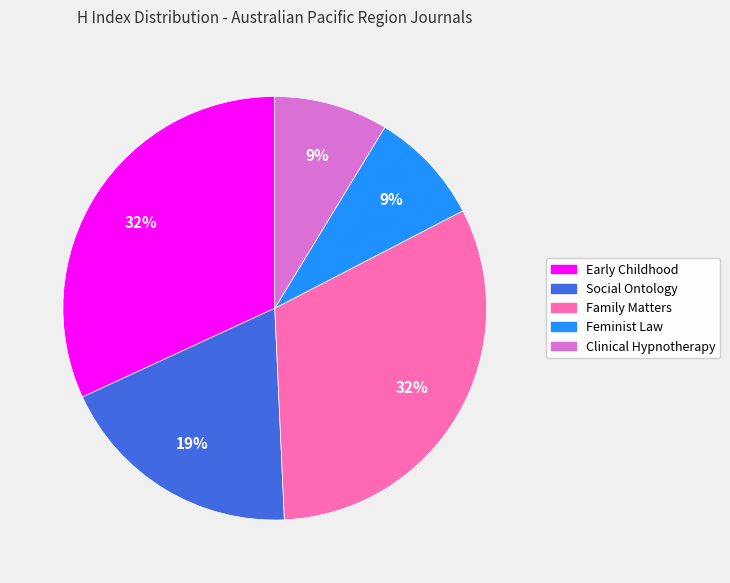

To the nearest percent, what portion does Feminist Law represent?

9%